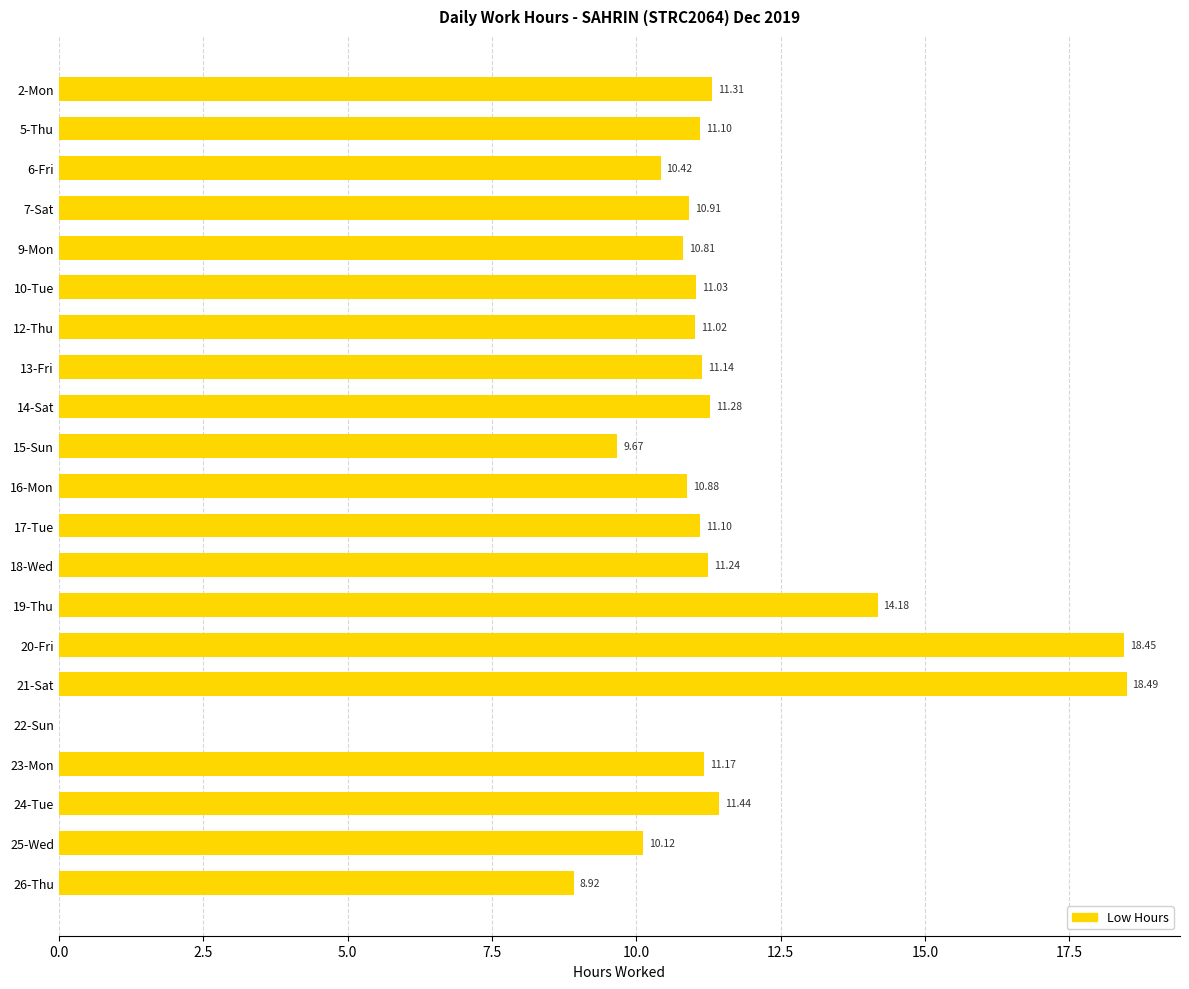

What is the average value?

11.2